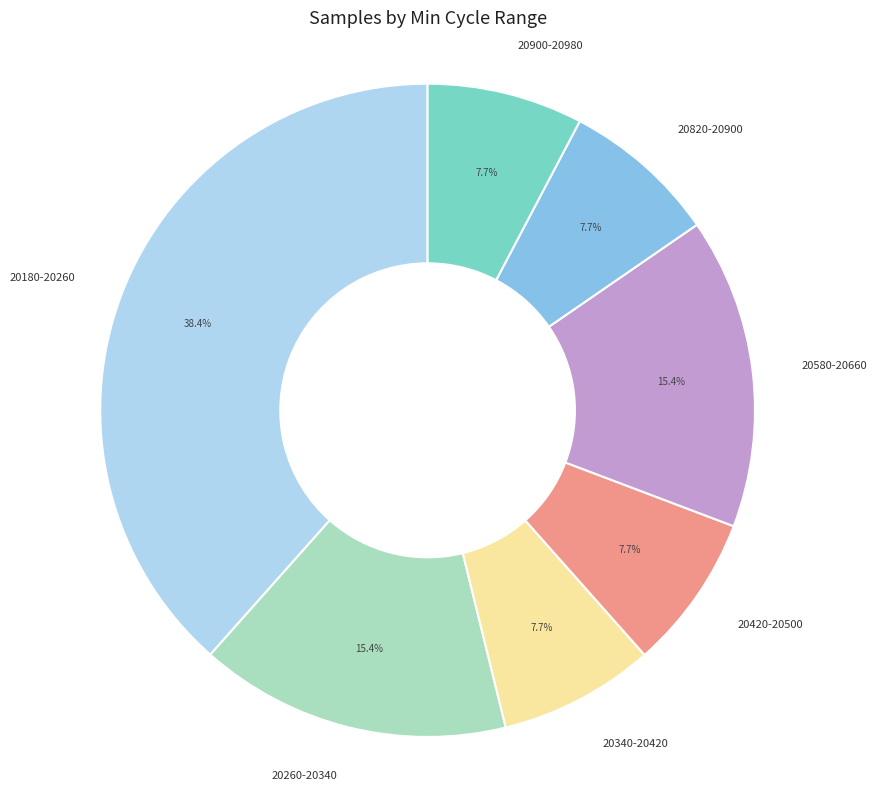

How much of the chart is everything except 20820-20900?

92.3%